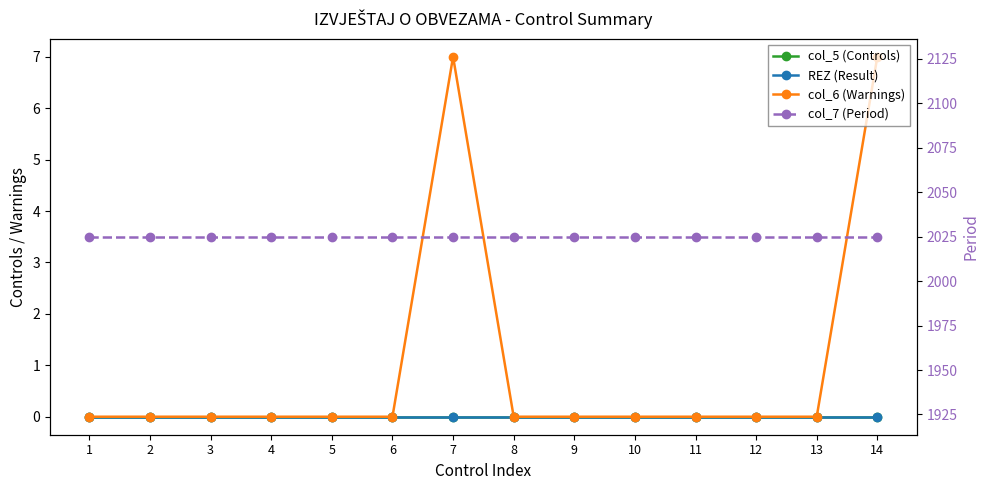

Which series has the largest range (max minus min)?

col_6 (Warnings)